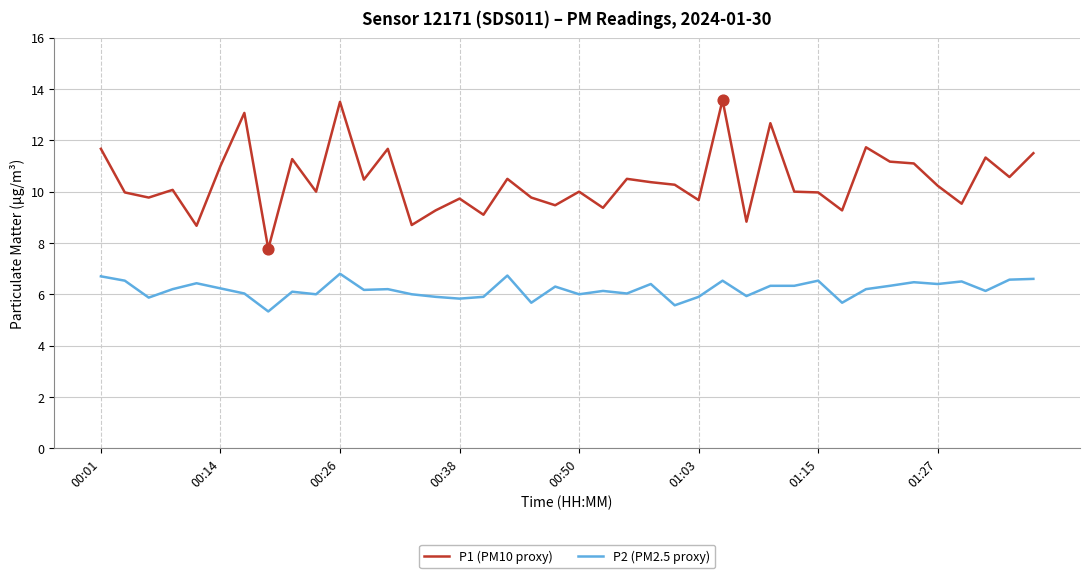

Which series has the largest total across all categories?

P1 (PM10 proxy)